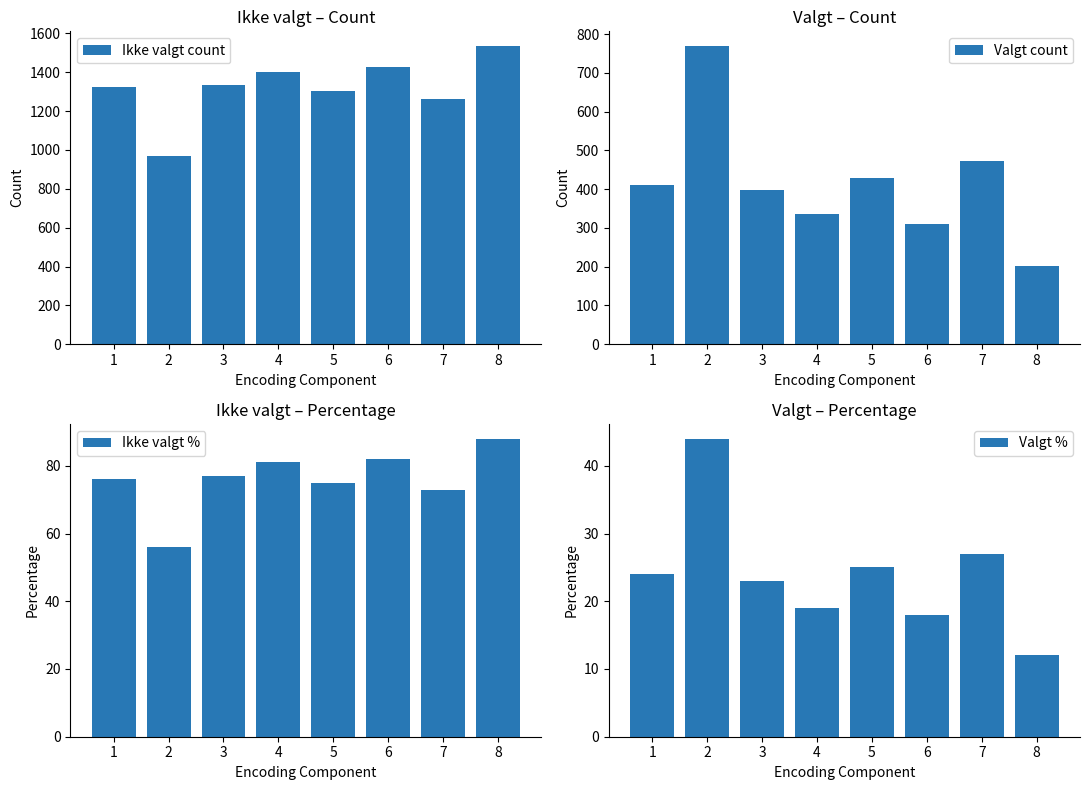

What is the minimum value shown in the chart?

12